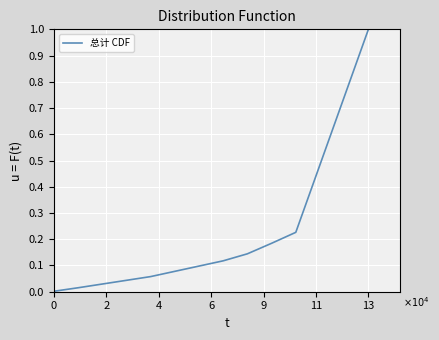

What is the maximum value shown in the chart?

1.0